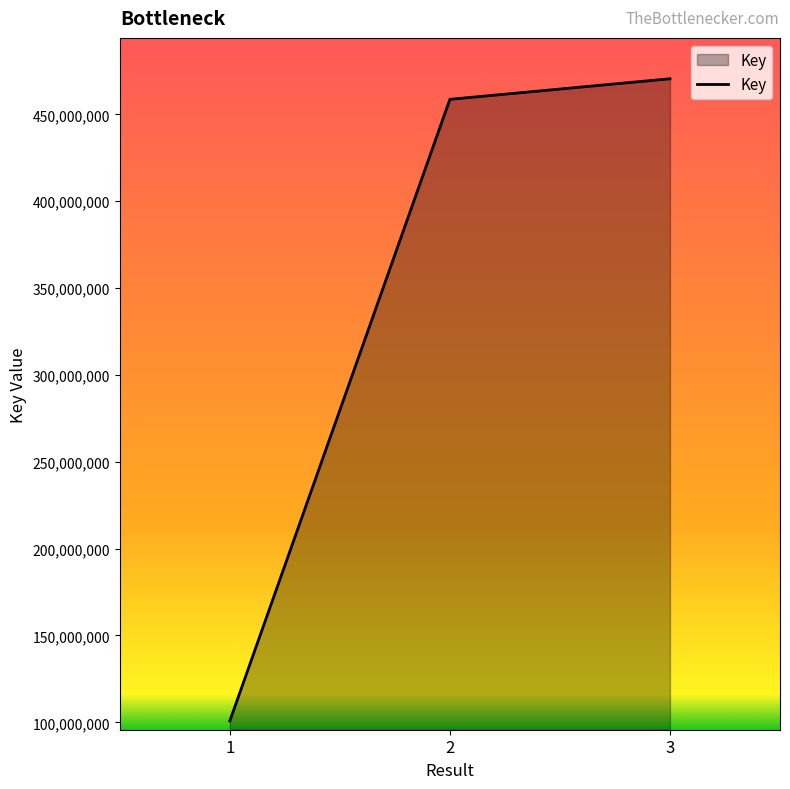

The value at 2 is 237106079. True or false?

False